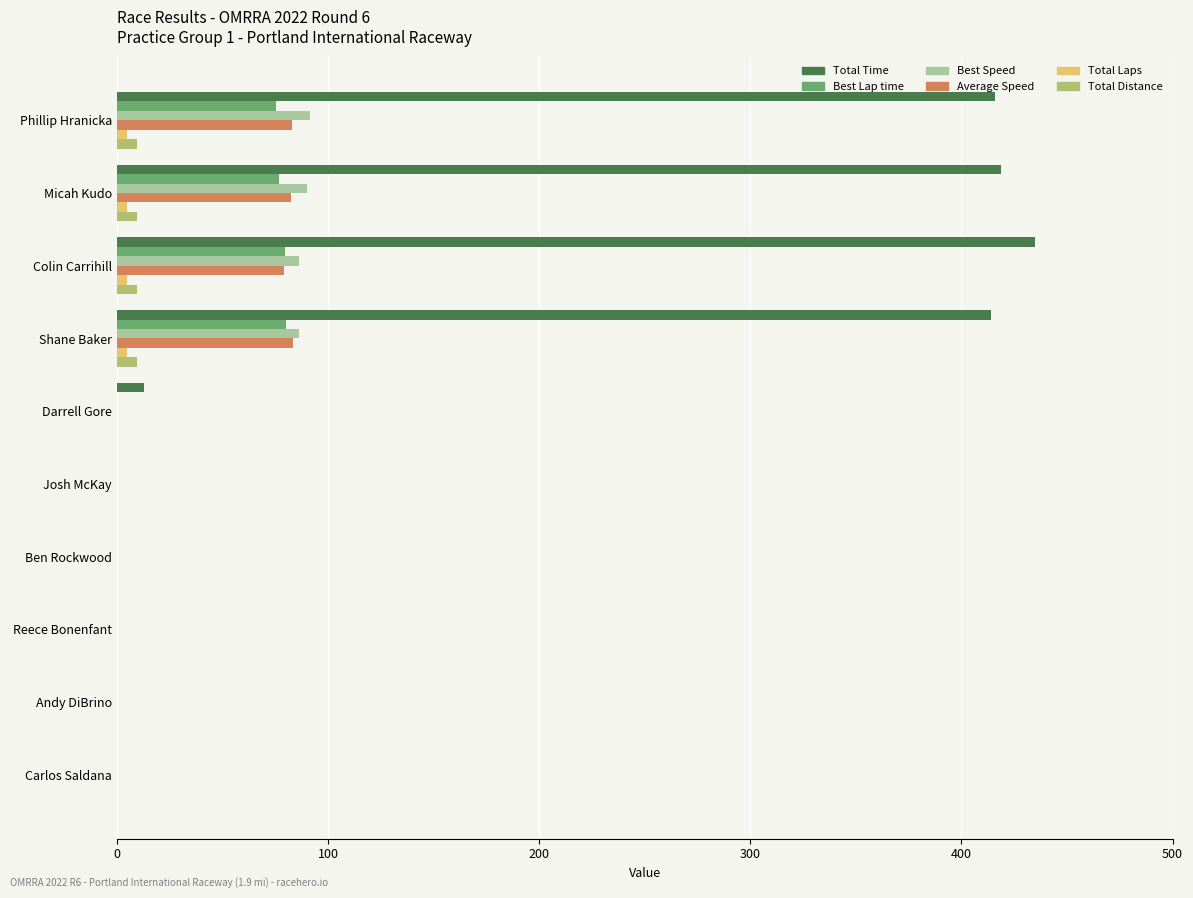

What is the sum of all Best Lap time values?

311.6